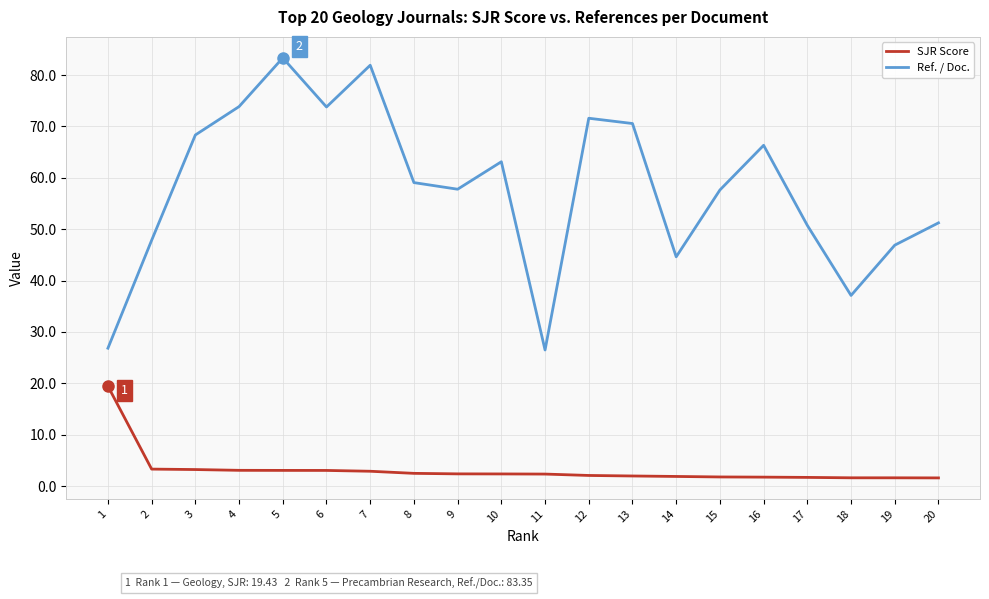

Count the number of data series in this chart.

2